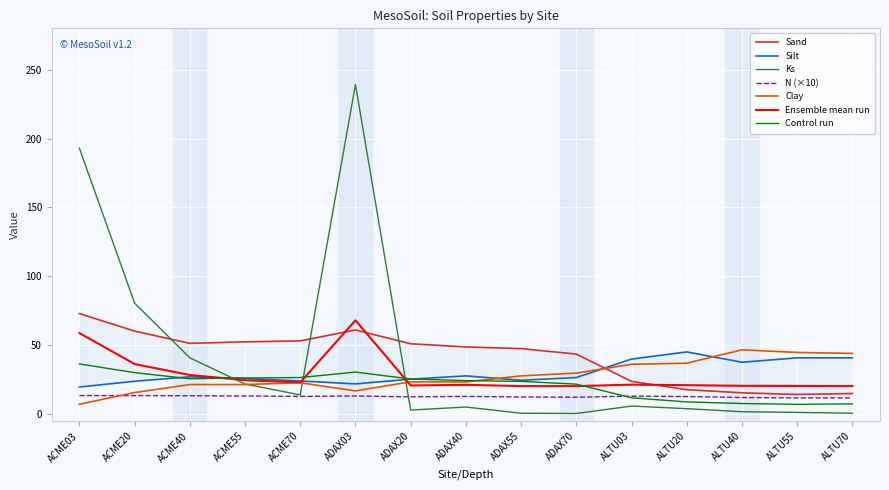

The Clay series shows 70.8 at ALTU70. True or false?

False